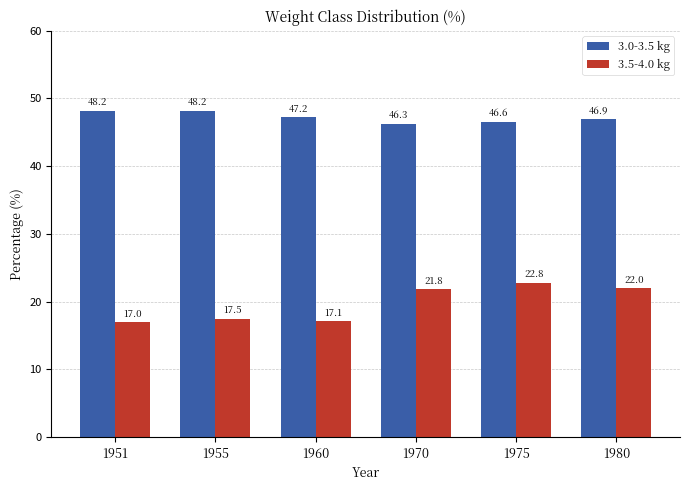

Reading right to left, extract all data points from this chart.

3.0-3.5 kg: 46.9	46.6	46.3	47.2	48.2	48.2
3.5-4.0 kg: 22.0	22.8	21.8	17.1	17.5	17.0